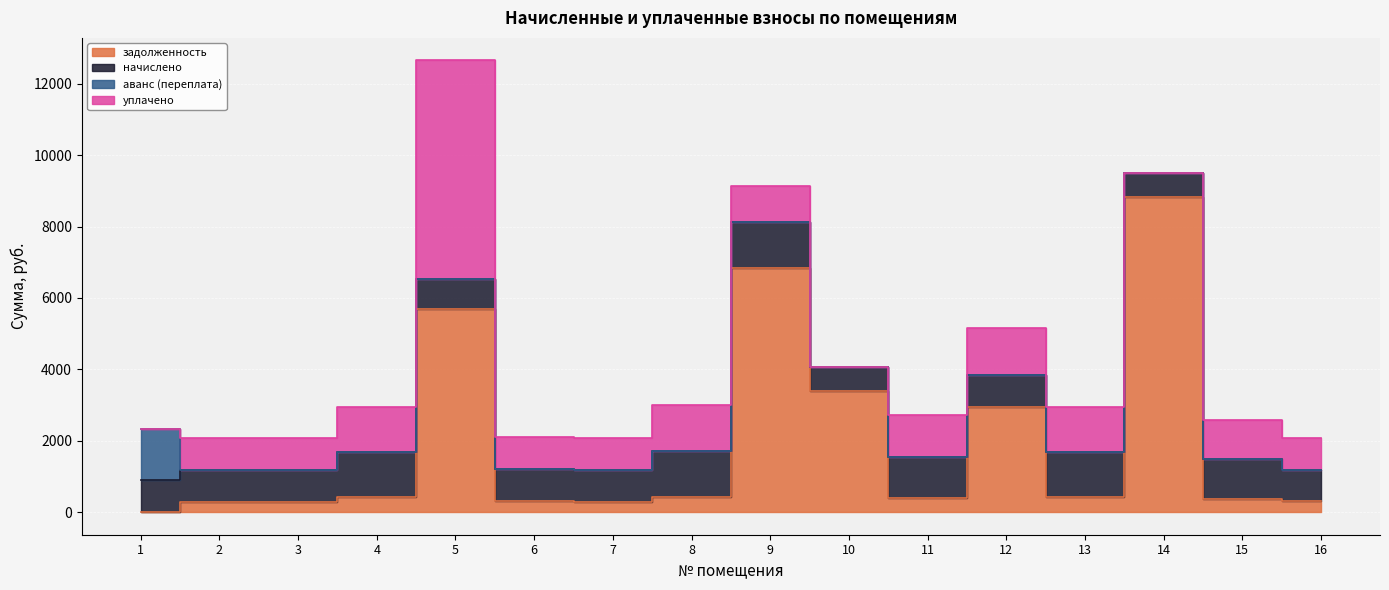

Which series changed the most between 9 and 14?

задолженность